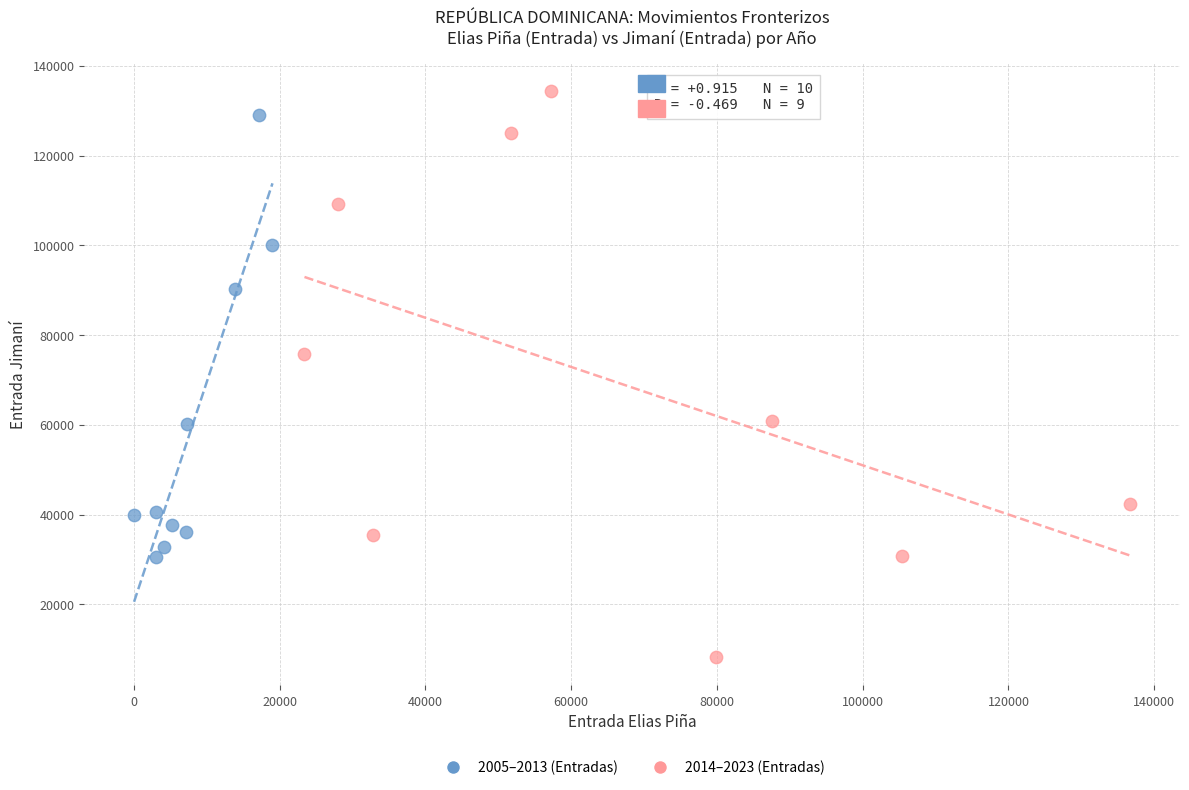

Which series has the largest Y range (max minus min)?

2014–2023 (Entradas)